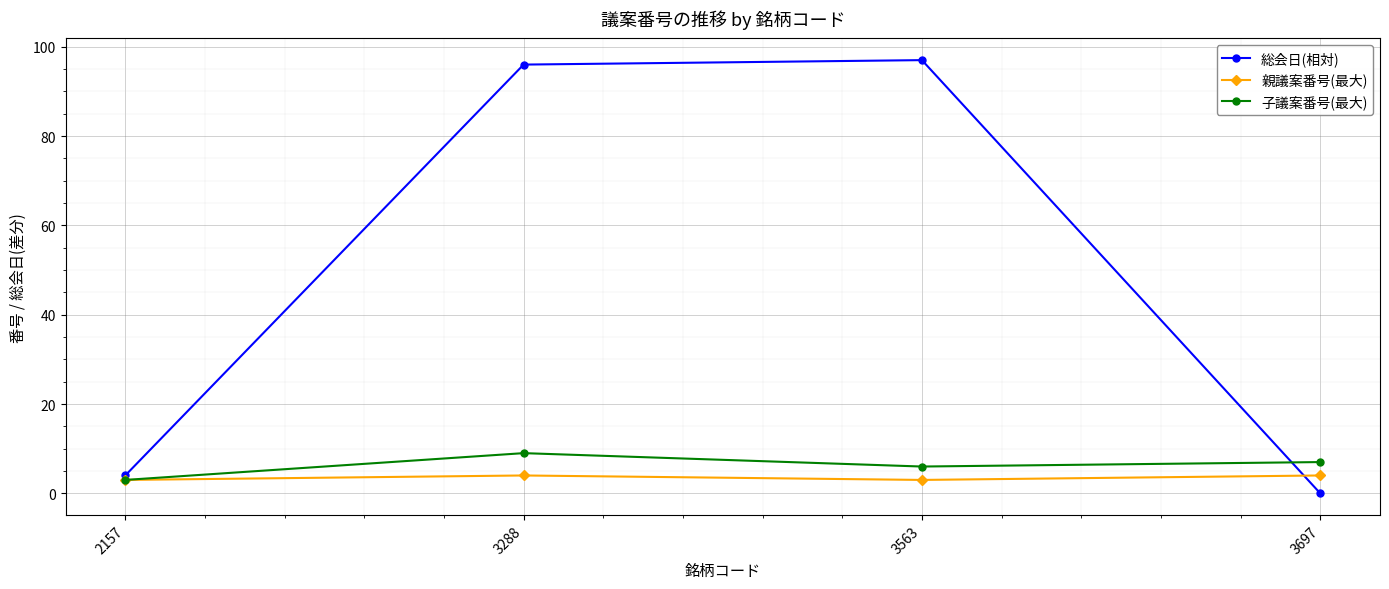

Which series has the largest total across all categories?

総会日(相対)